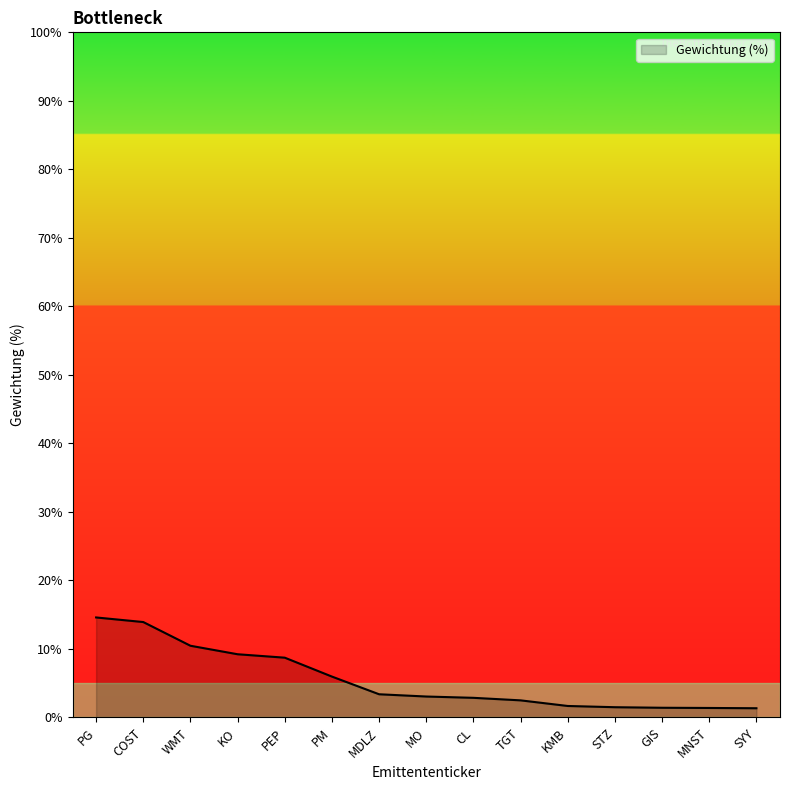

Is it true that the value at PEP is 8.7?

True